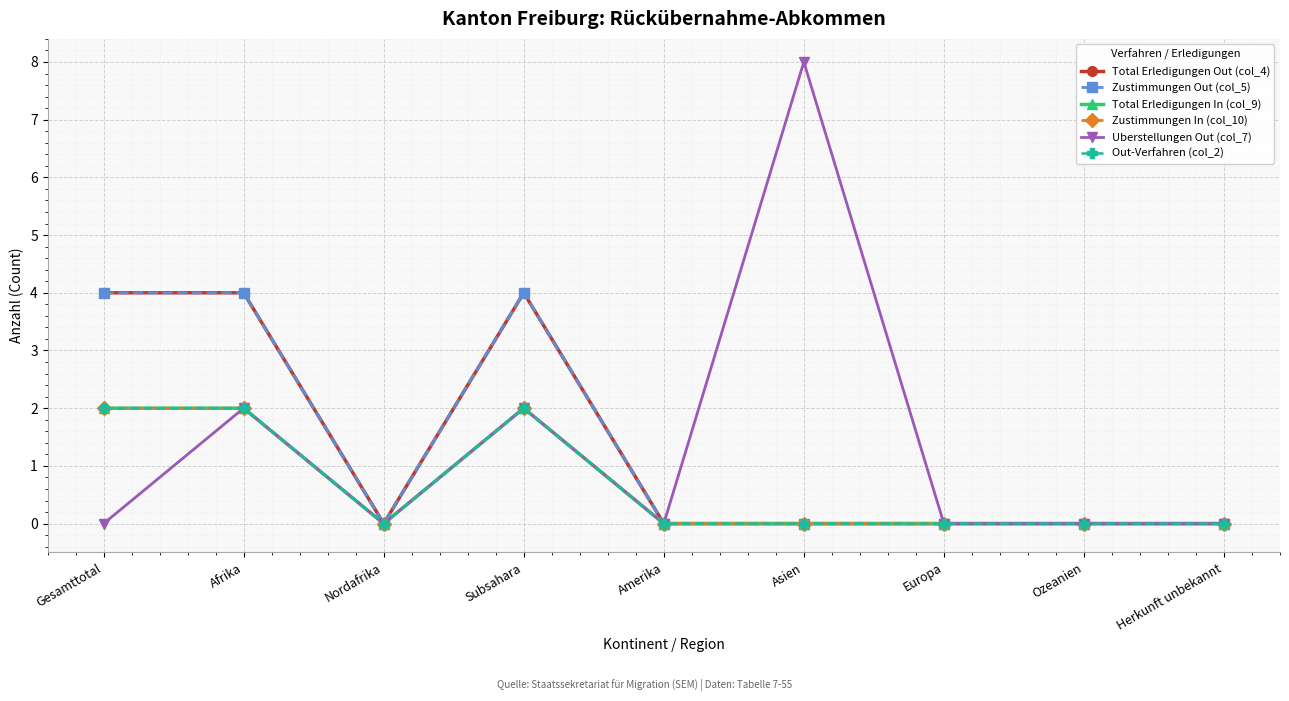

Is this an area chart (filled region under the line)?

No